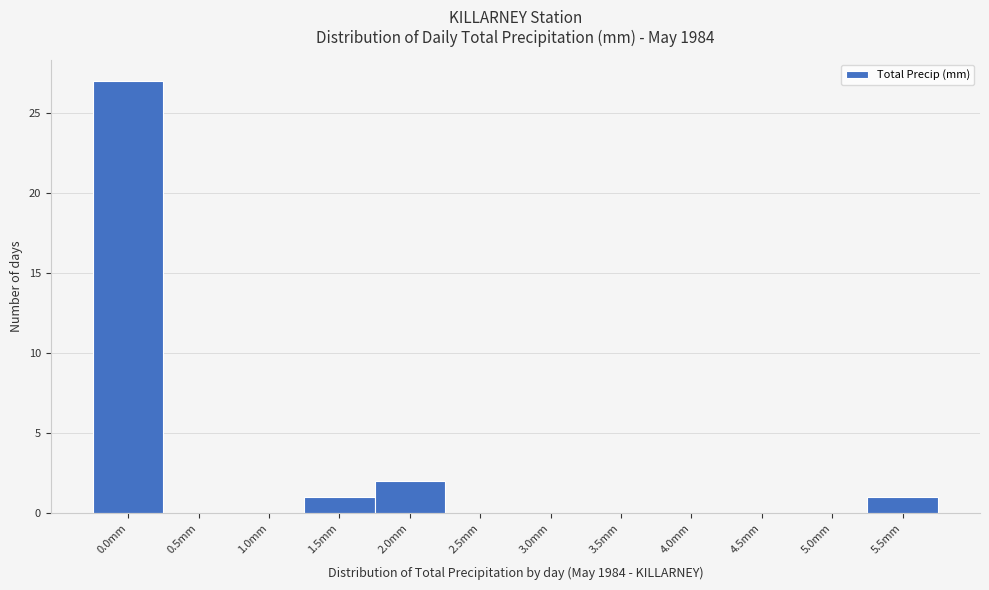

Reading right to left, what are all the values shown in this chart?

5.5mm=1	5.0mm=0	4.5mm=0	4.0mm=0	3.5mm=0	3.0mm=0	2.5mm=0	2.0mm=2	1.5mm=1	1.0mm=0	0.5mm=0	0.0mm=27